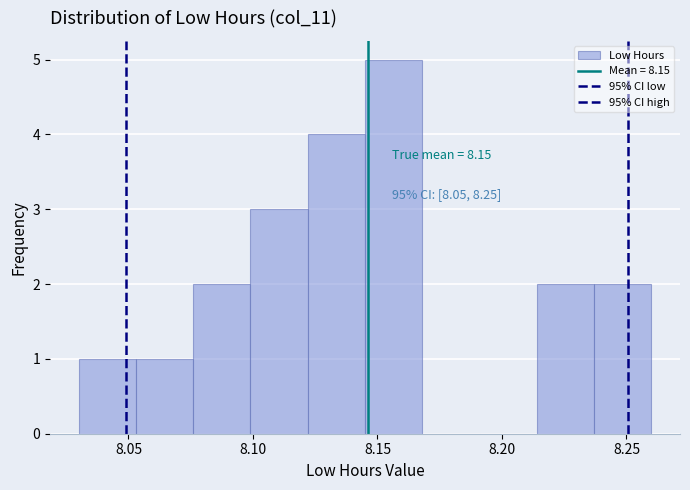

Which range on the x-axis has the tallest bar?

8.145 to 8.168